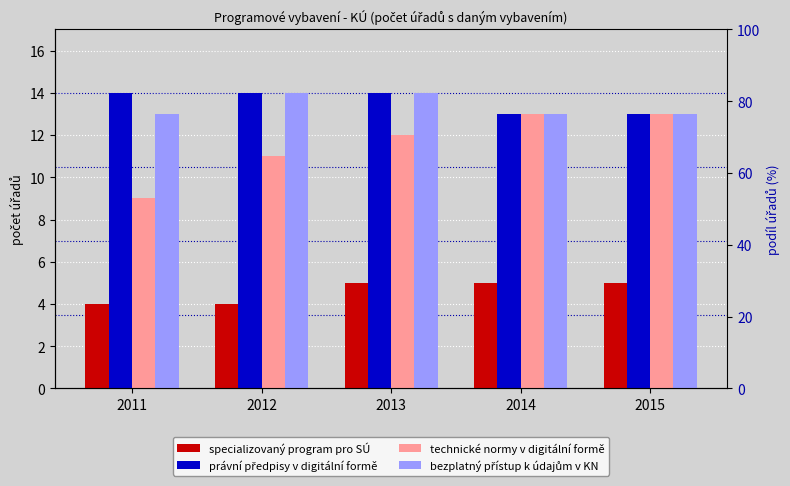

How many data points does each series have?

5